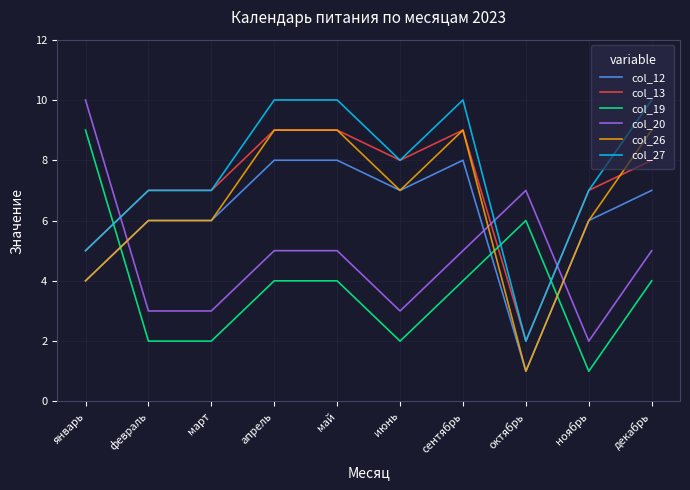

Which series has the largest total across all categories?

col_27